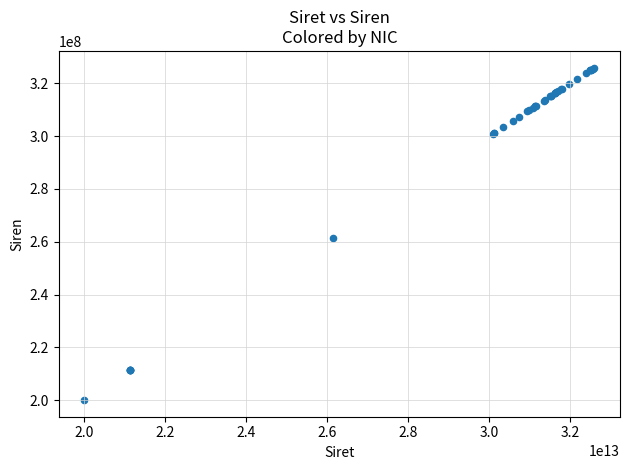

What Y value in the scatter plot is closest to 262998205?

261401814